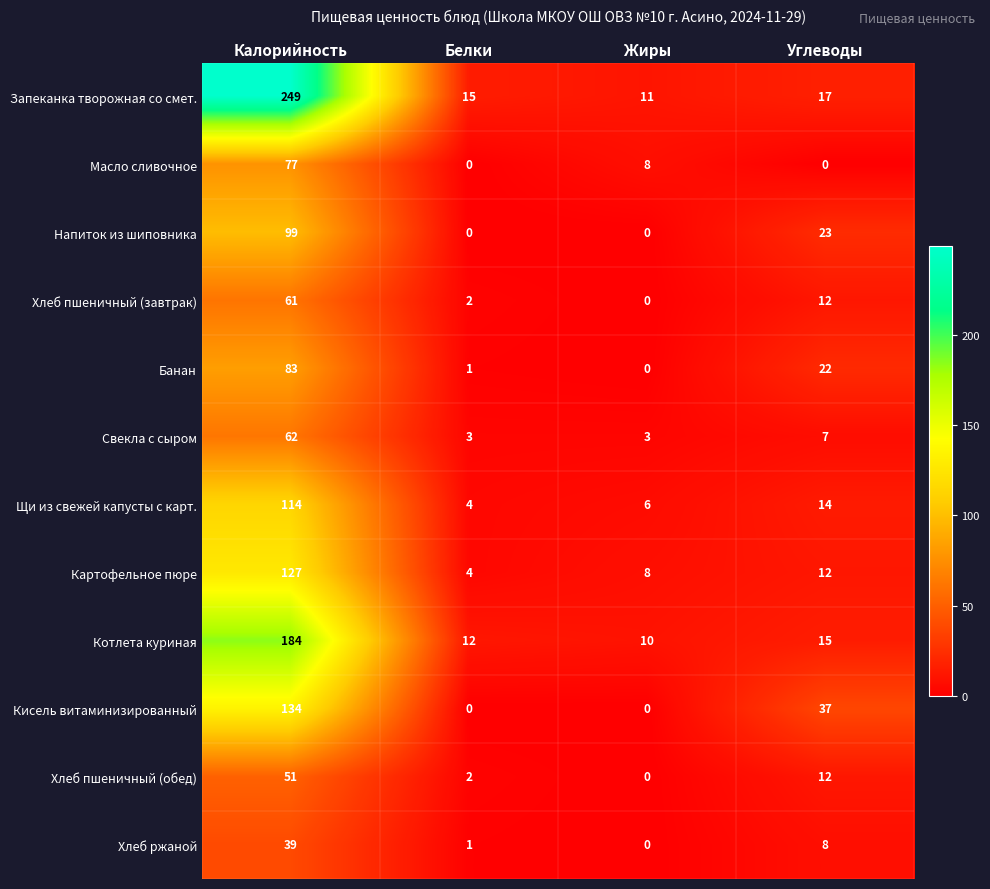

Which series has the largest range (max minus min)?

Запеканка творожная со смет.